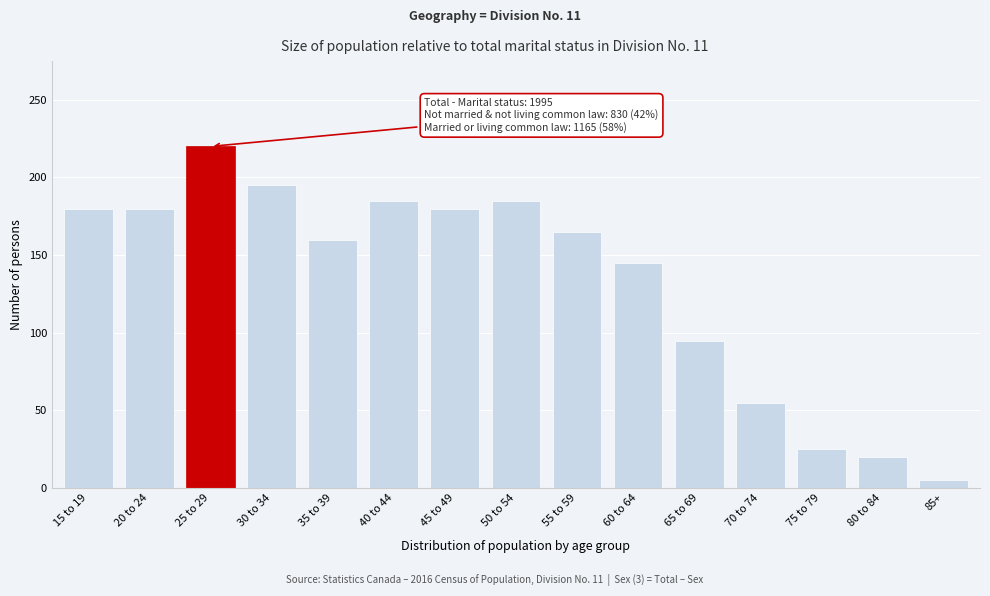

Reading left to right, transcribe all the data shown in this chart.

180	180	220	195	160	185	180	185	165	145	95	55	25	20	5